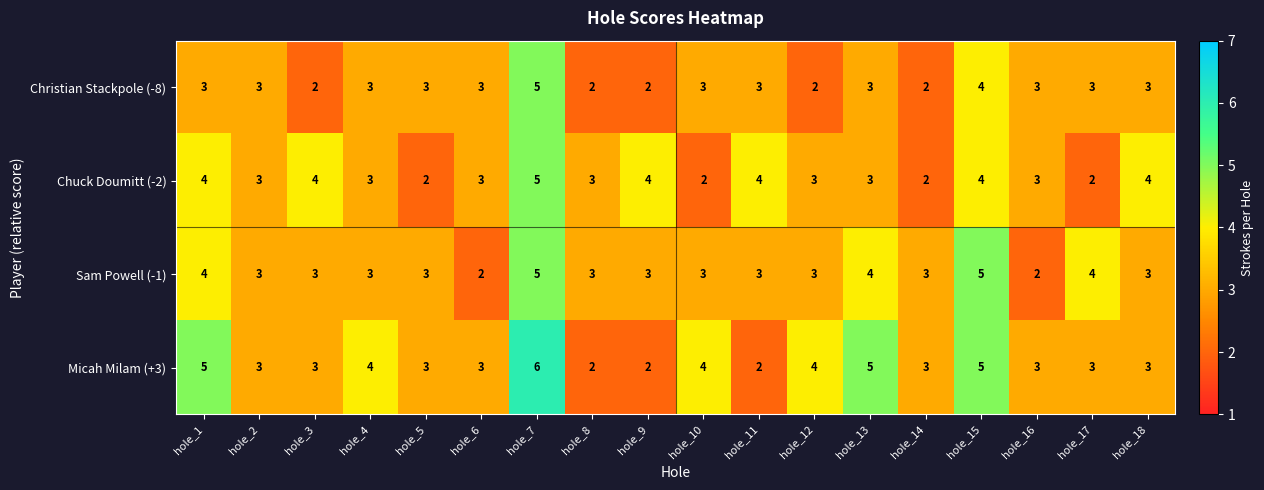

Between hole_4 and hole_10, which series saw the biggest shift?

Chuck Doumitt (-2)